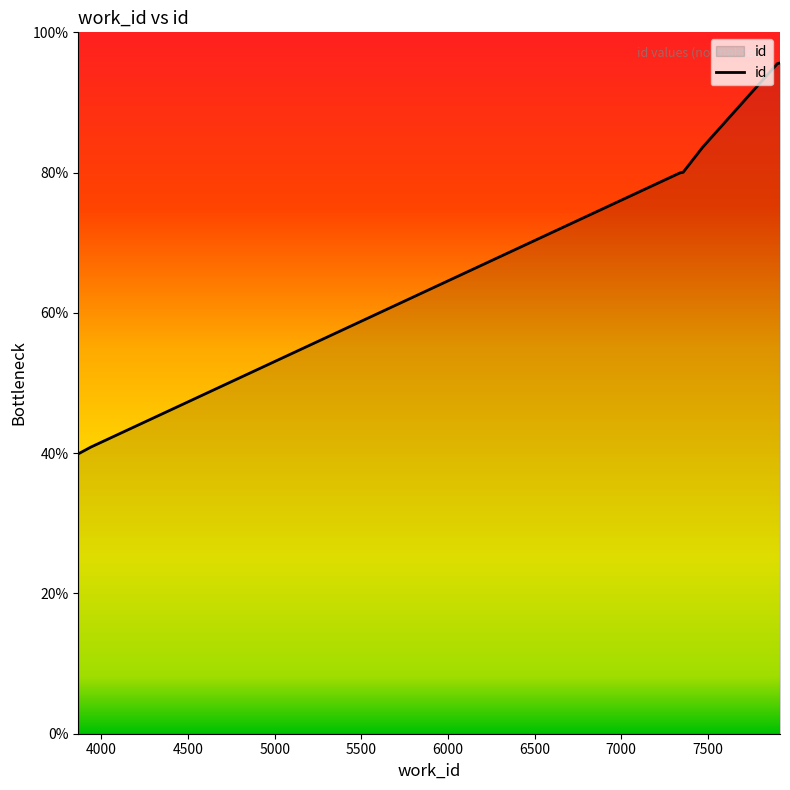

What is the difference between the maximum and minimum values?

55.7